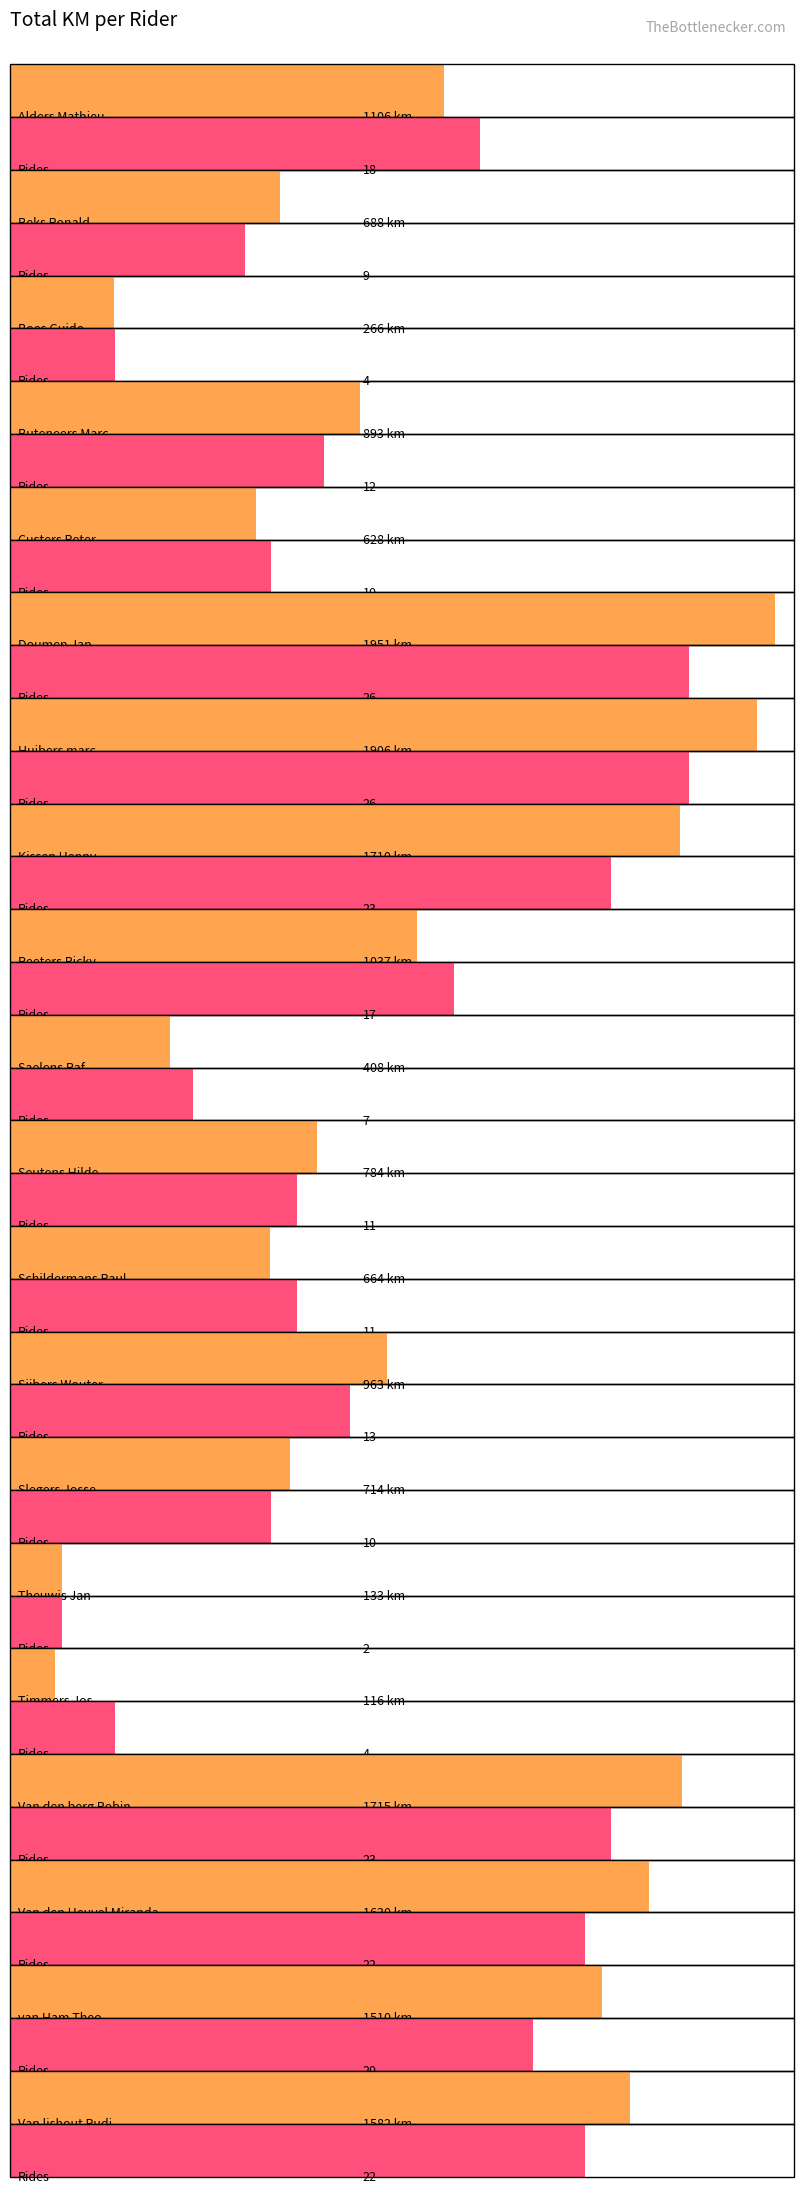

Reading right to left, what are all the values shown in this chart?

KM tot: Van lishout Rudi=1582	van Ham Theo=1510	Van den Heuvel Miranda=1630	Van den berg Robin=1715	Timmers Jos=116	Theuwis Jan=133	Slegers Josse=714	Sijbers Wouter=963	Schildermans Paul=664	Seutens Hilde=784	Saelens Raf=408	Peeters Ricky=1037	Kissen Henny=1710	Huibers marc=1906	Doumen Jan=1951	Custers Peter=628	Buteneers Marc=893	Boes Guido=266	Beks Ronald=688	Alders Mathieu=1106
Ntal: Van lishout Rudi=22	van Ham Theo=20	Van den Heuvel Miranda=22	Van den berg Robin=23	Timmers Jos=4	Theuwis Jan=2	Slegers Josse=10	Sijbers Wouter=13	Schildermans Paul=11	Seutens Hilde=11	Saelens Raf=7	Peeters Ricky=17	Kissen Henny=23	Huibers marc=26	Doumen Jan=26	Custers Peter=10	Buteneers Marc=12	Boes Guido=4	Beks Ronald=9	Alders Mathieu=18